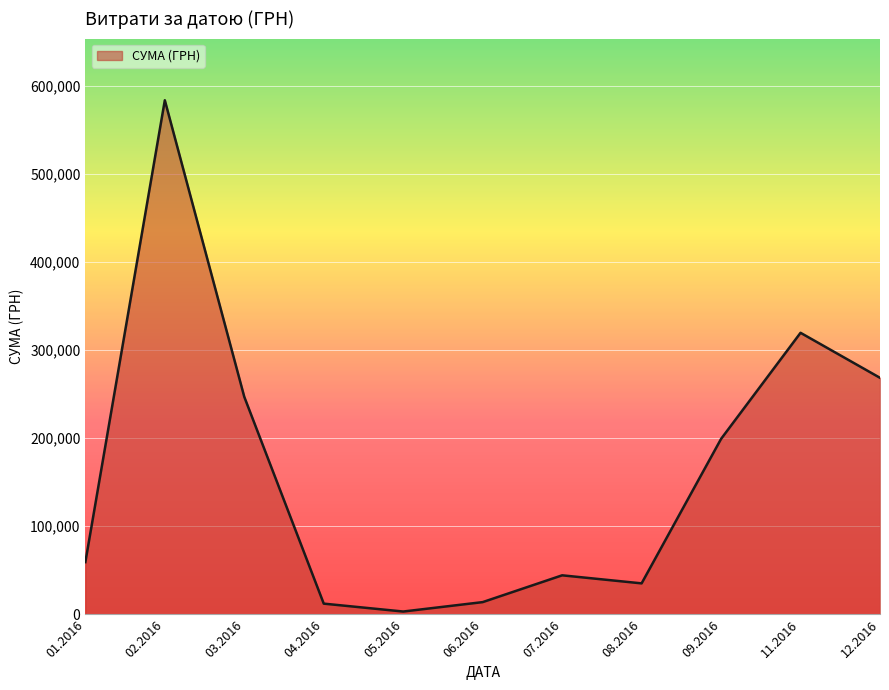

Count the number of categories in the chart.

11